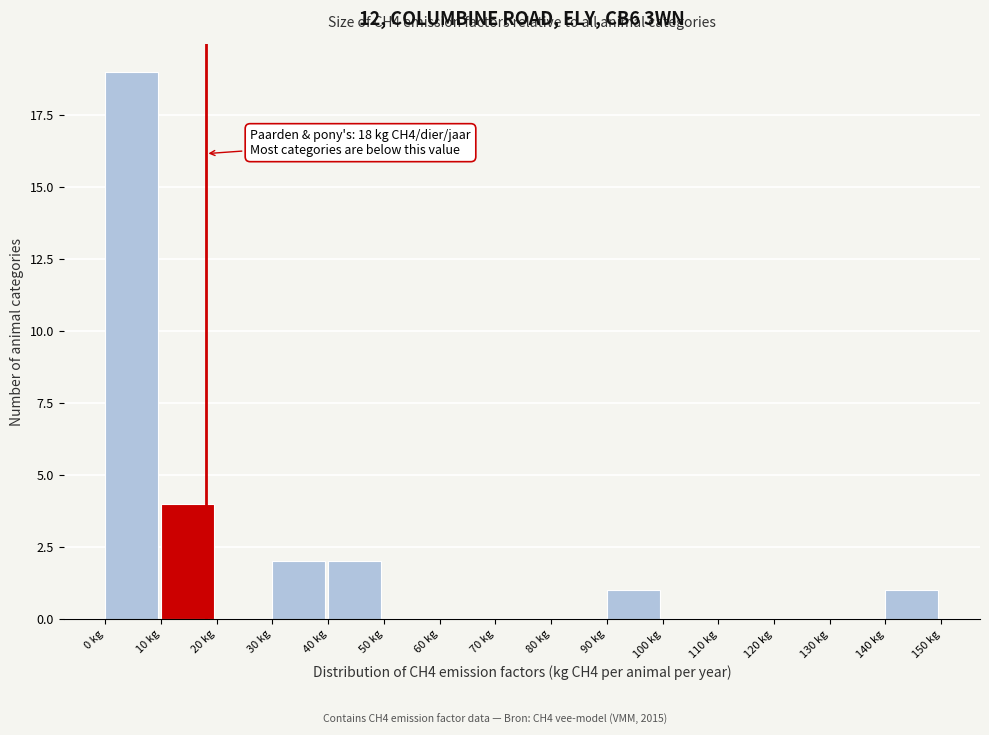

Which range on the x-axis has the tallest bar?

0 to 10